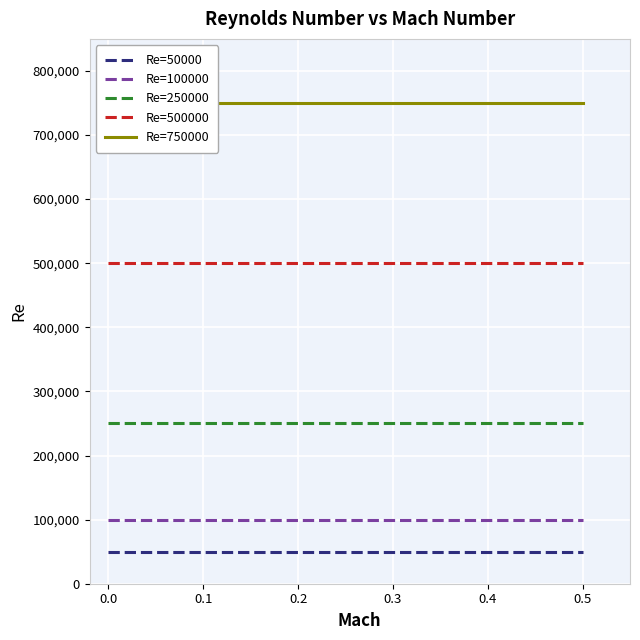

The value of Re=500000 at 0.0 is 500000. True or false?

True